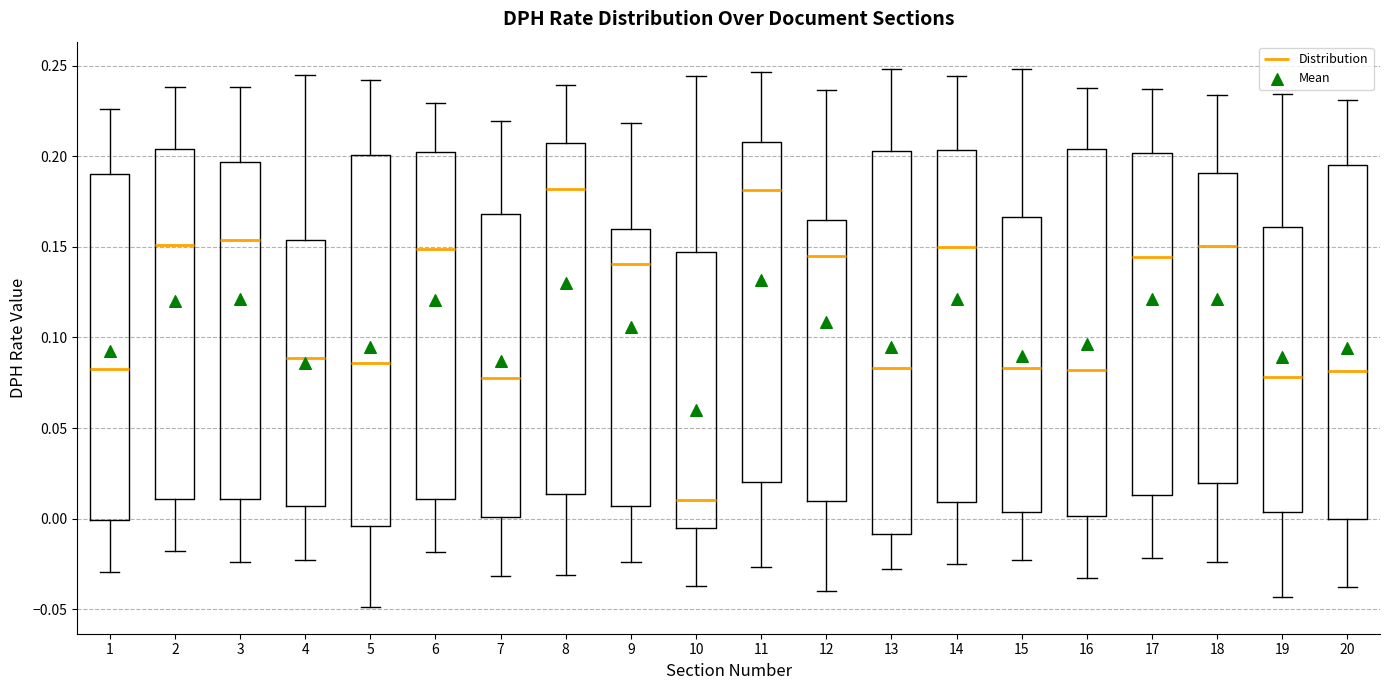

Which box is the tallest, from its lower edge to its upper edge?

13